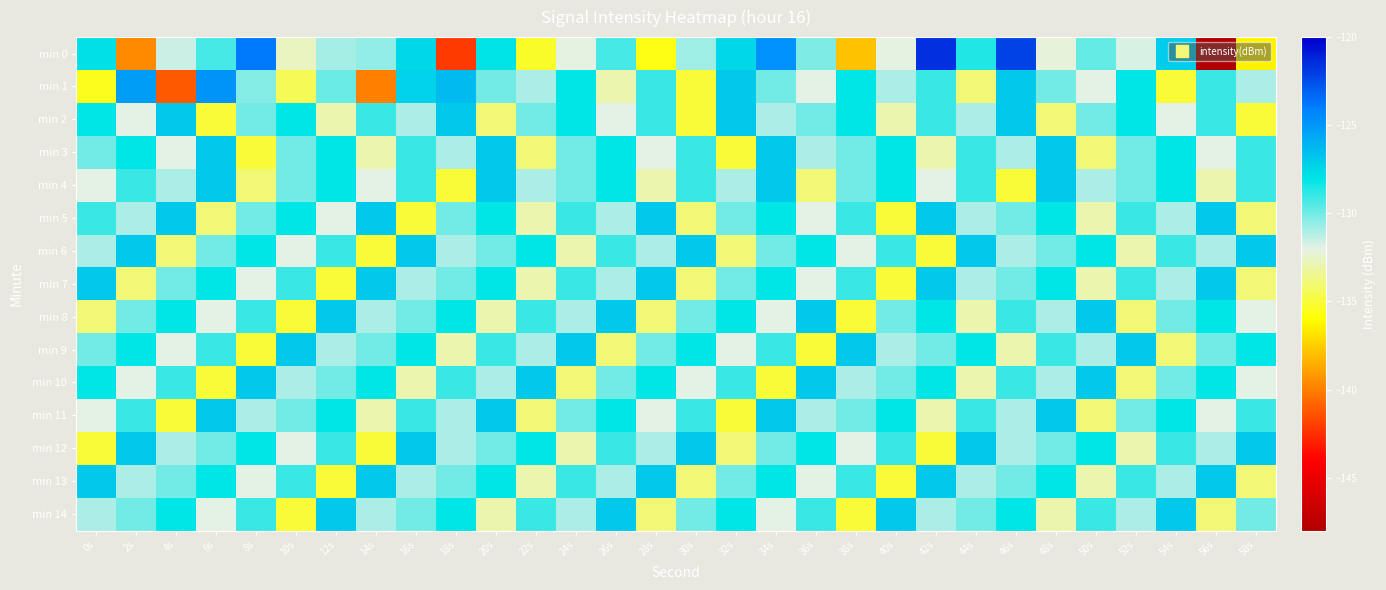

List the series in order of their peak value, highest first.

min 0, min 1, min 2, min 3, min 4, min 5, min 6, min 7, min 8, min 9, min 10, min 11, min 12, min 13, min 14